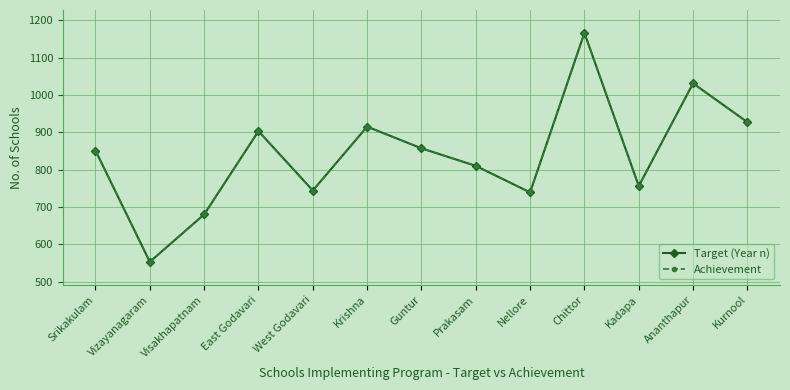

Does the chart have visible grid lines?

Yes